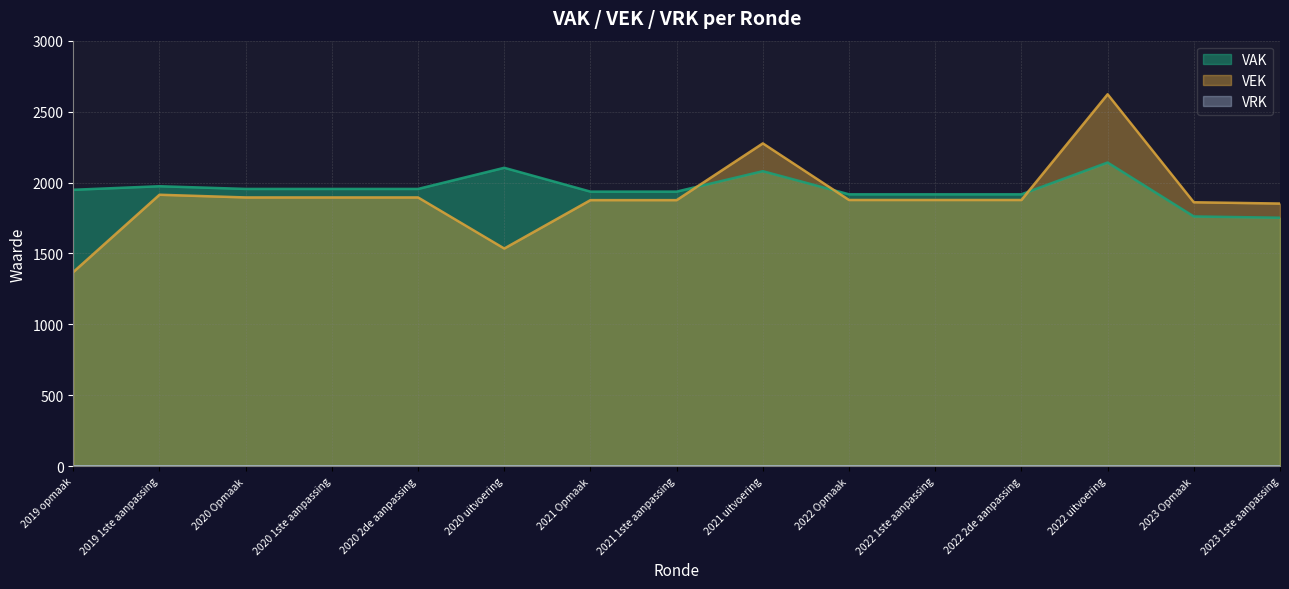

At how many categories does at least one series exceed 1885?

13